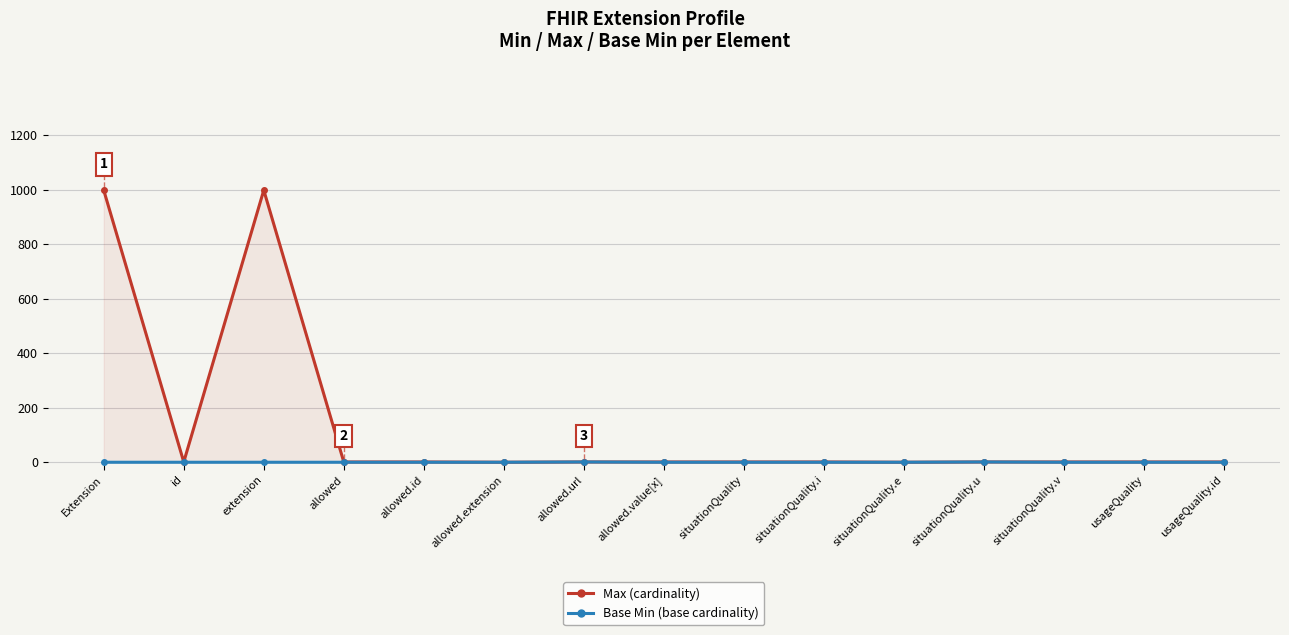

What is the difference between the maximum and second lowest values in the Base Min series?

1